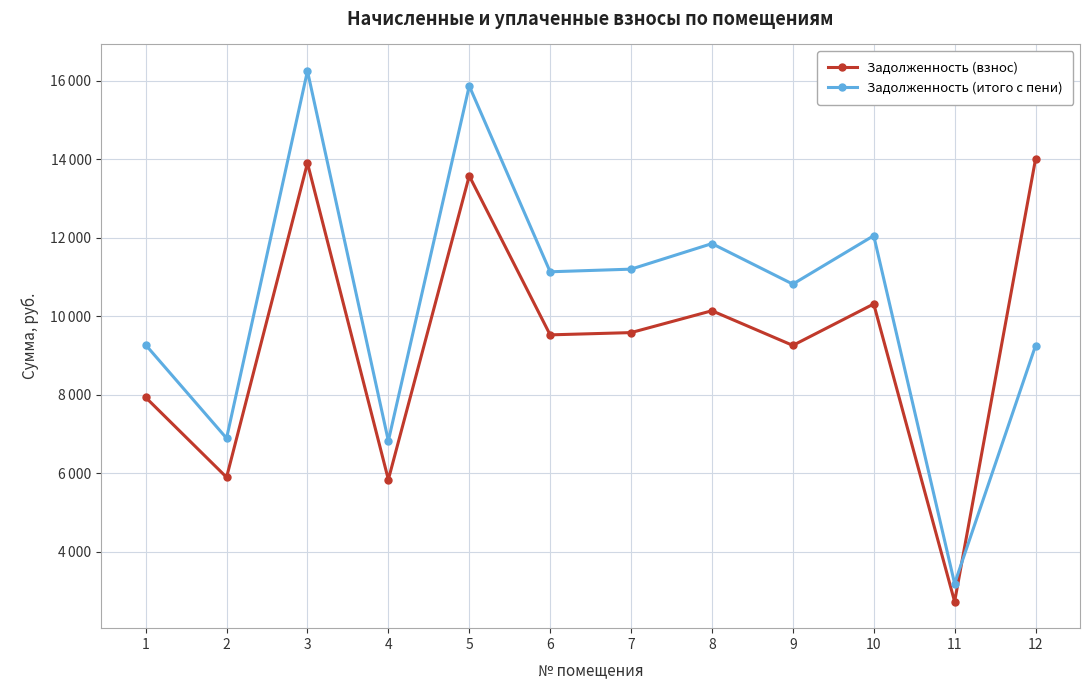

Does the chart have visible grid lines?

Yes